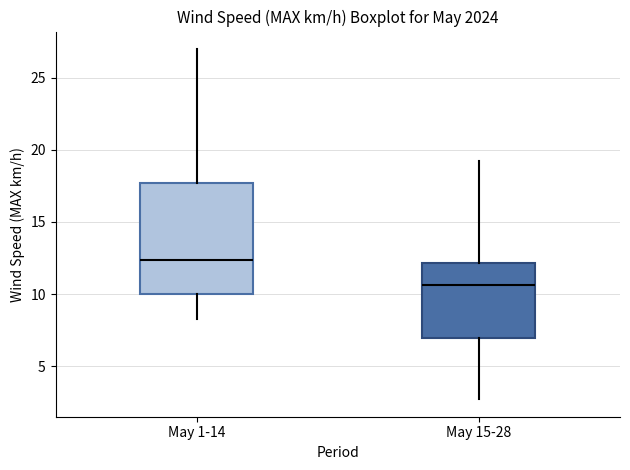

Reading left to right, transcribe this box plot: for each box, give where its median line is, the range the box spans, and where its two whiskers end, as read against the y-axis. The values are not printed on the chart, so give them approximately, as read against the axis.

May 1-14: median 12.5, box 10.0 to 17.5, whiskers 8.5 to 27.0
May 15-28: median 10.5, box 7.0 to 12.0, whiskers 2.5 to 19.0